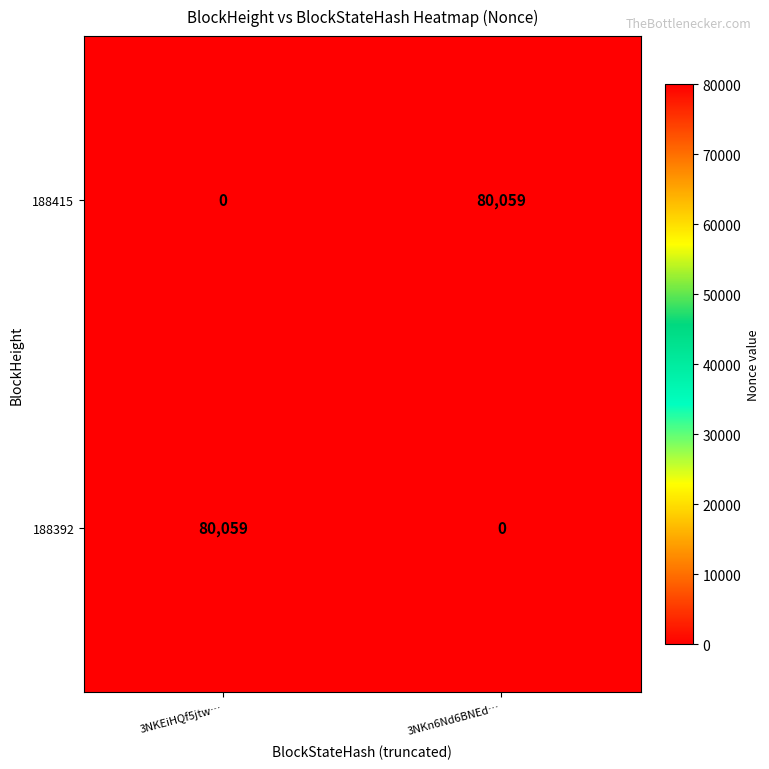

Rank the categories by 188392 value from lowest to highest.

3NKn6Nd6BNEd…, 3NKEiHQf5jtw…